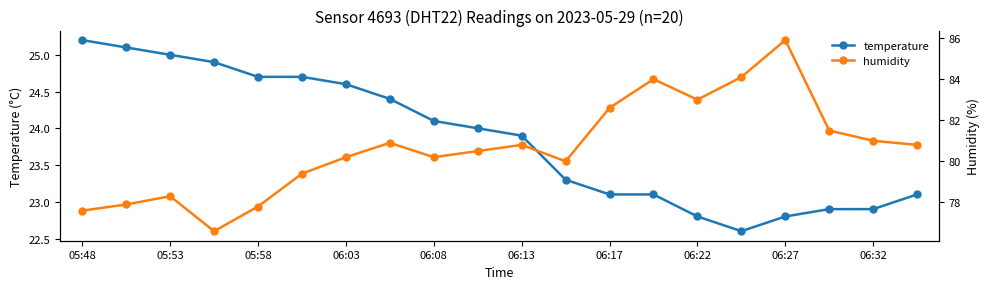

True or false: temperature and humidity intersect in this chart.

False